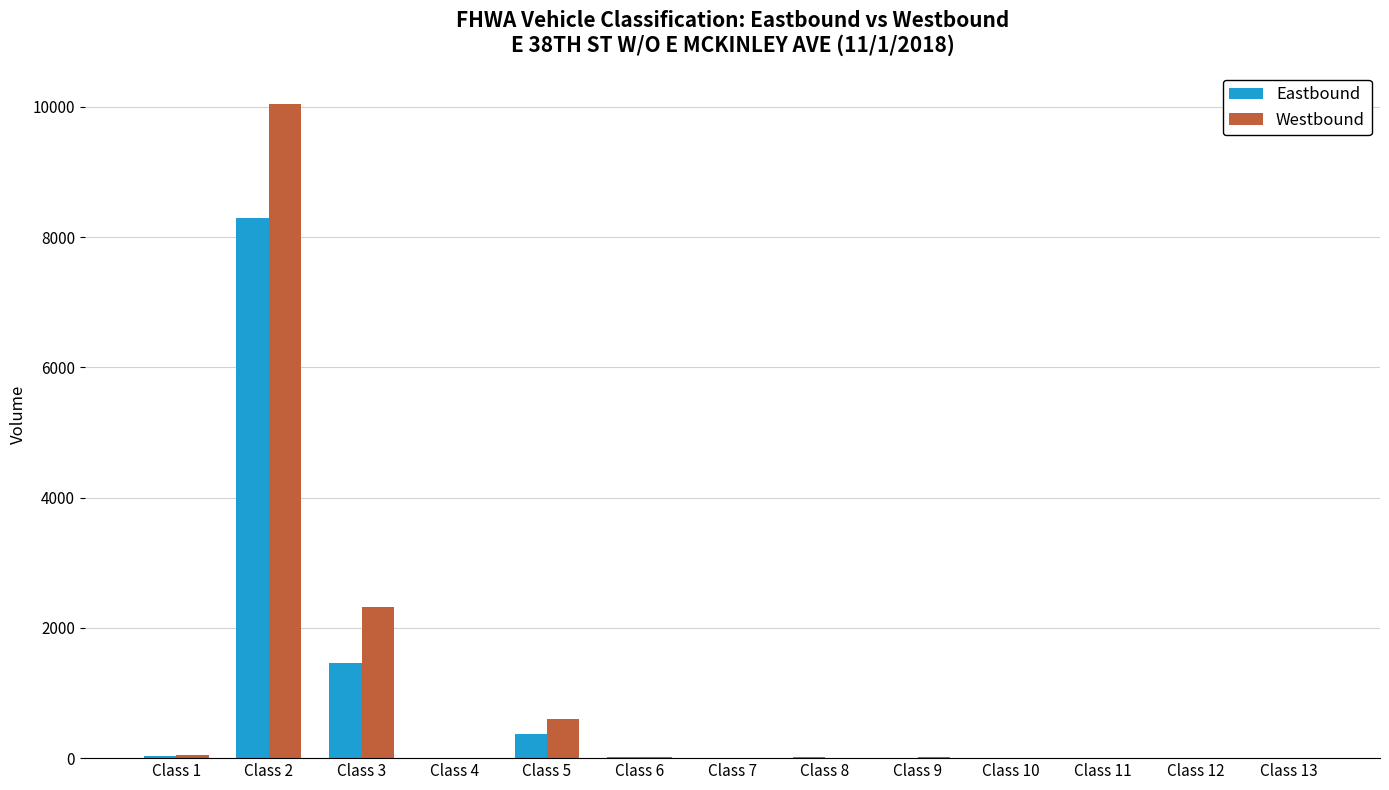

The Westbound series shows 3623 at Class 11. True or false?

False